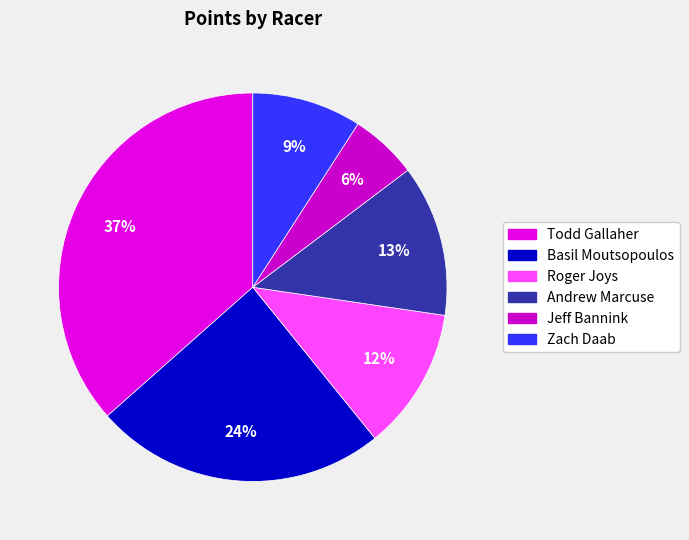

Which category has the biggest portion of the pie?

Todd Gallaher